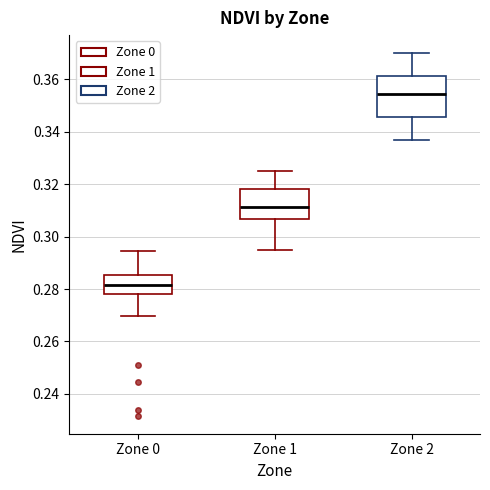

Reading left to right, transcribe this box plot: for each box, give where its median line is, the range the box spans, and where its two whiskers end, as read against the y-axis. The values are not printed on the chart, so give them approximately, as read against the axis.

Zone 0: median 0.282, box 0.278 to 0.286, whiskers 0.270 to 0.294
Zone 1: median 0.312, box 0.306 to 0.318, whiskers 0.296 to 0.326
Zone 2: median 0.354, box 0.346 to 0.362, whiskers 0.338 to 0.370